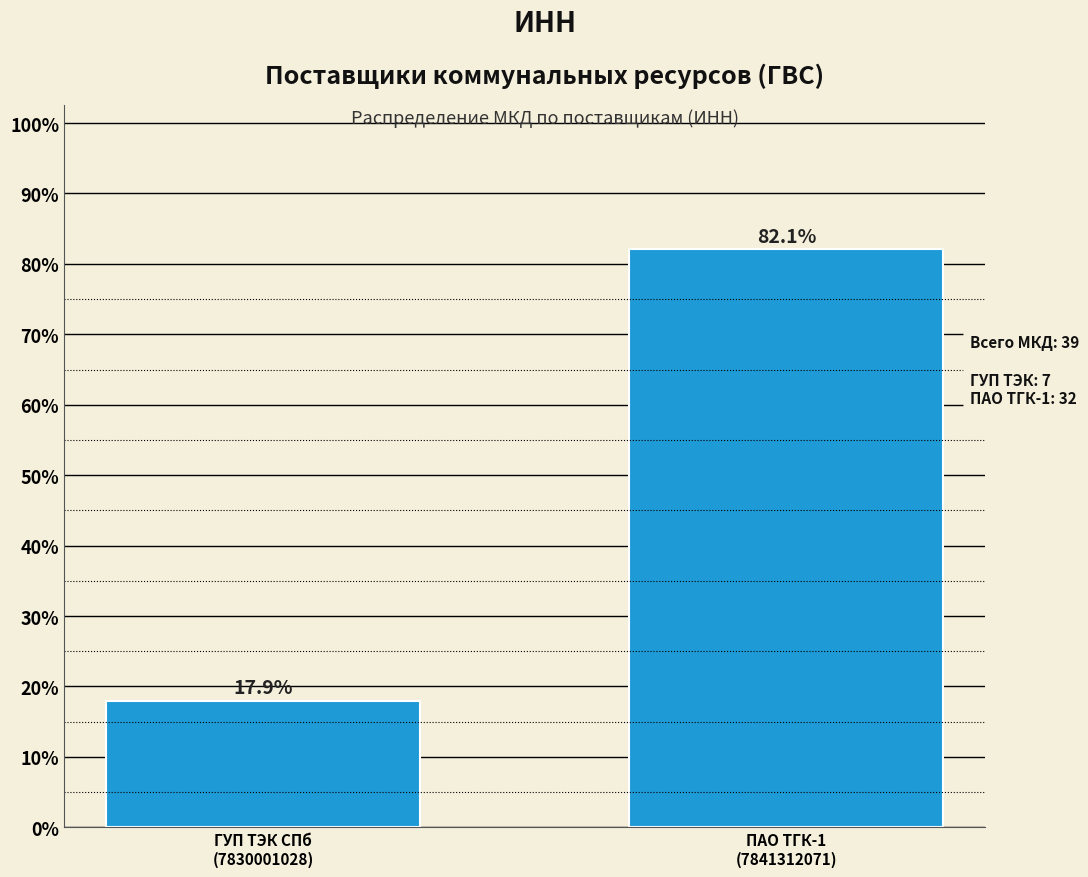

Reading right to left, transcribe all the data shown in this chart.

82.1	17.9